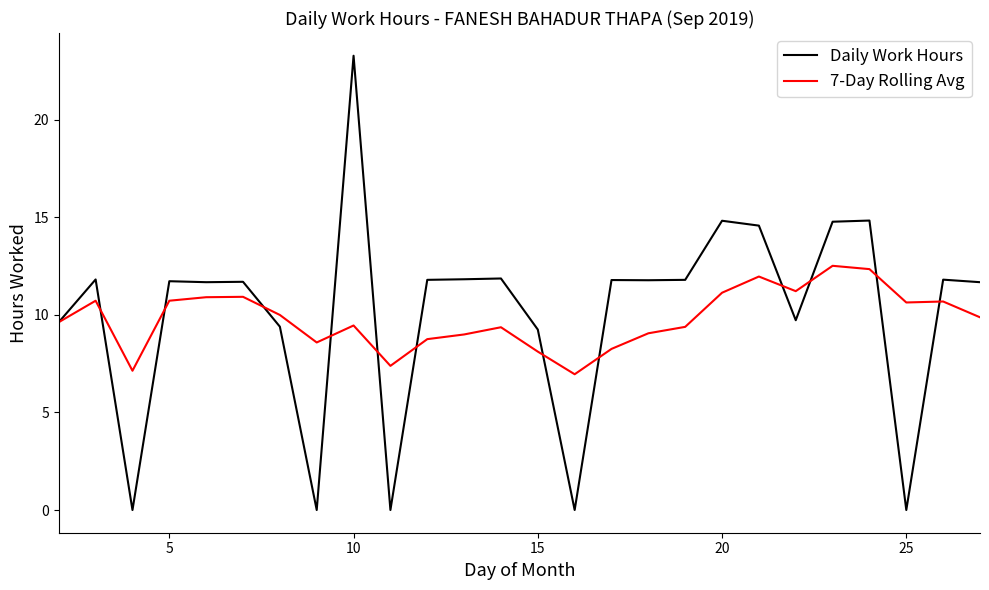

In Daily Work Hours, how many points are higher than both neighbors (excluding endpoints)?

9